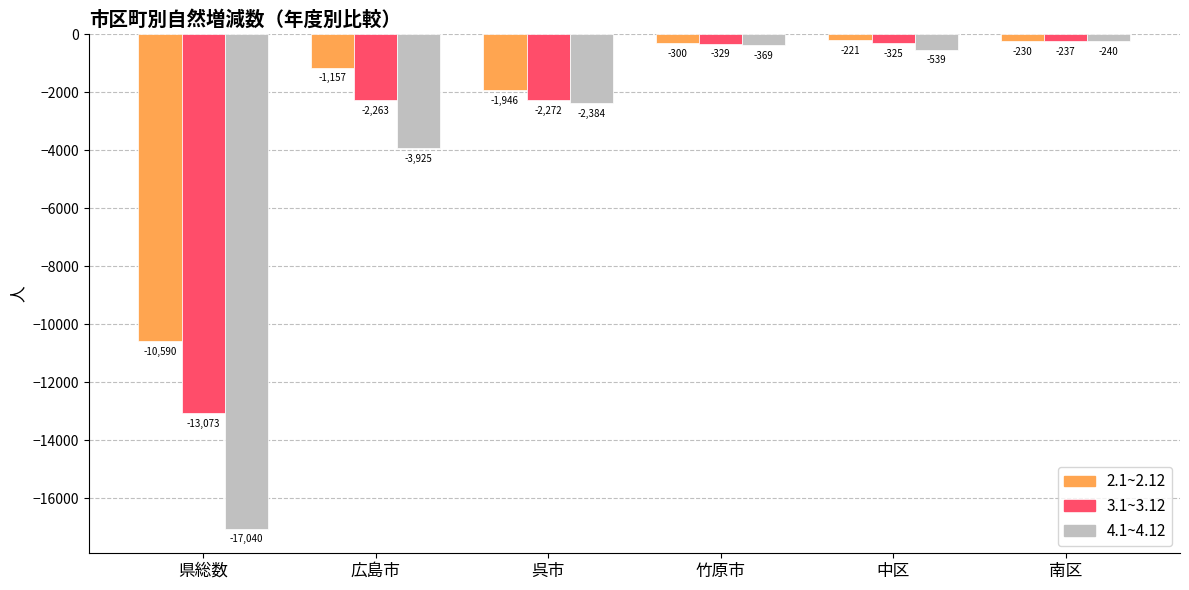

What are all the series names shown in the legend?

2.1~2.12, 3.1~3.12, 4.1~4.12